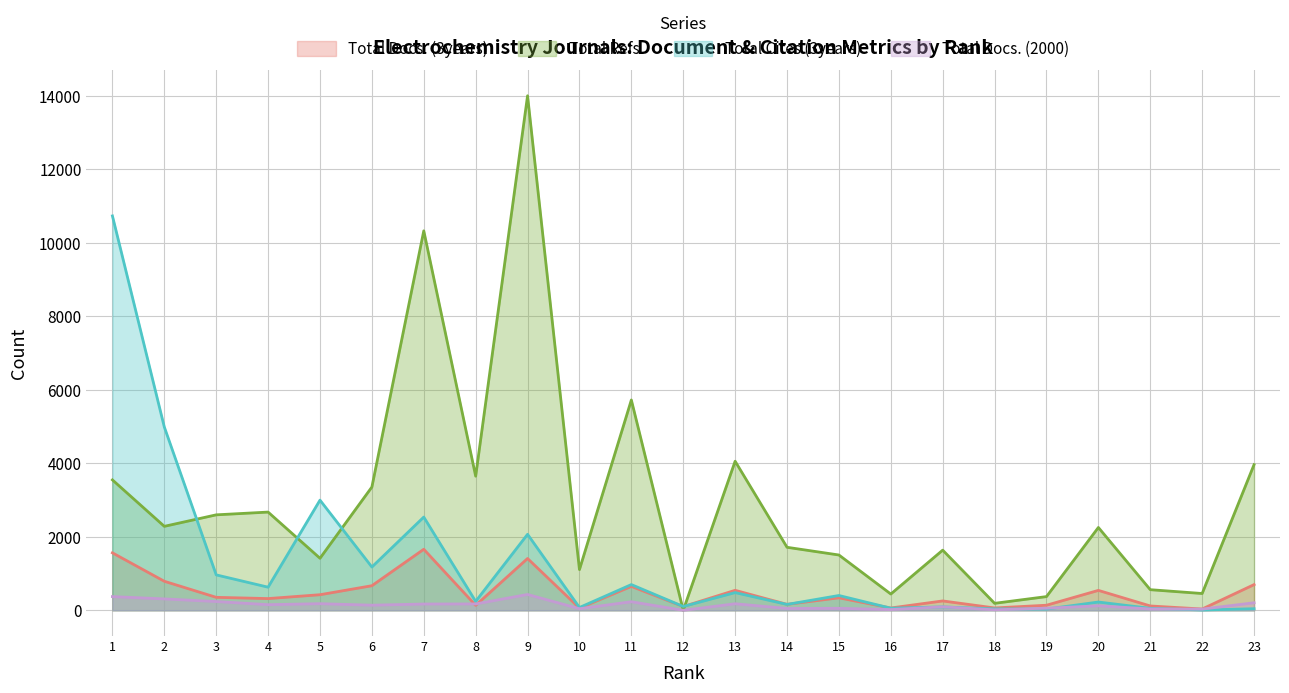

How many values in the Total Docs. (2000) series exceed 139?

11